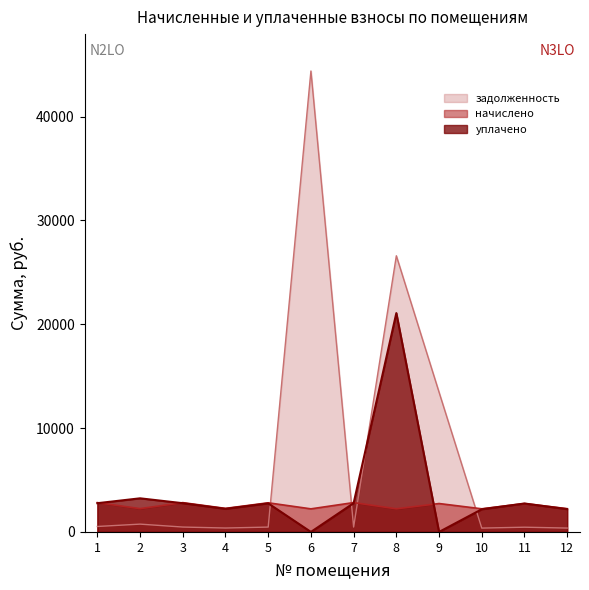

Rank the categories by задолженность value from lowest to highest.

10, 12, 4, 11, 5, 3, 7, 1, 2, 9, 8, 6